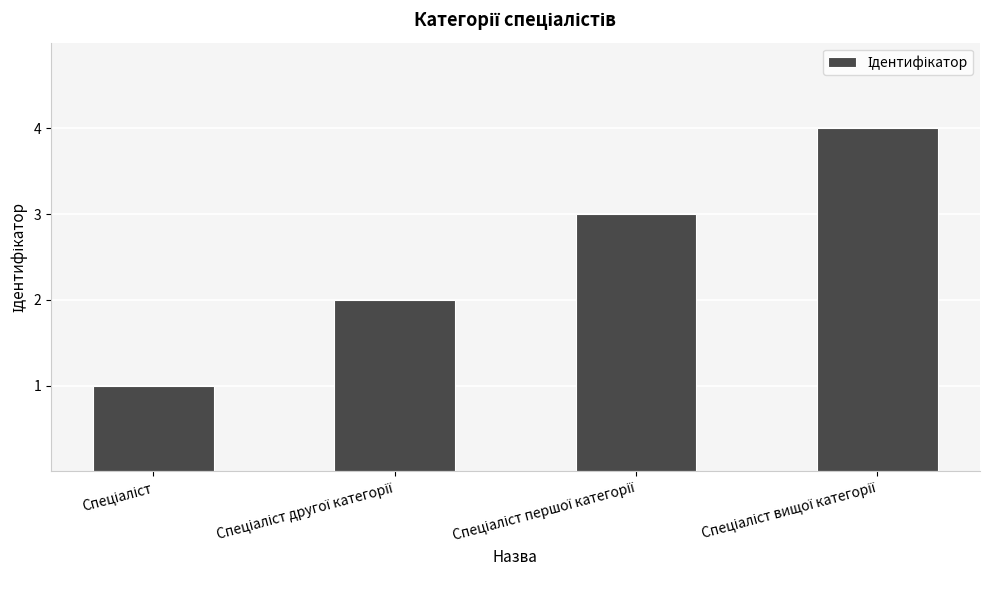

What is the sum of all values?

10